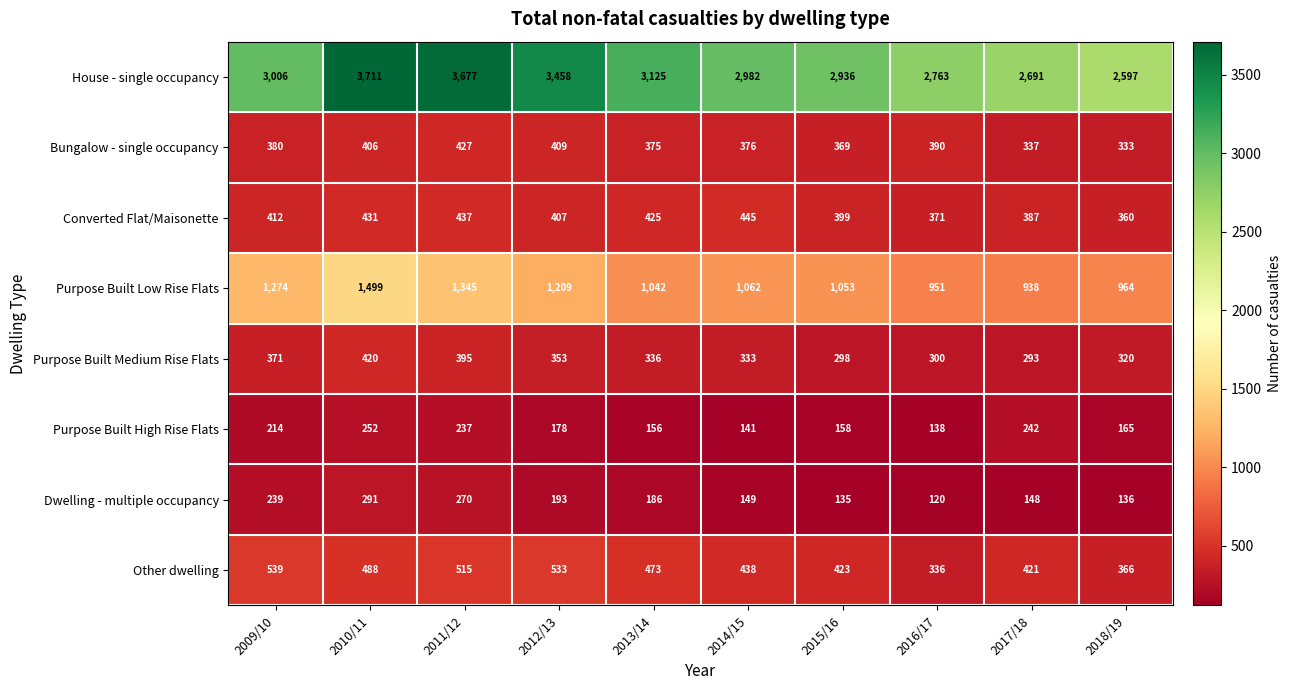

Rank the series at 2011/12 from lowest to highest value.

Purpose Built High Rise Flats, Dwelling - multiple occupancy, Purpose Built Medium Rise Flats, Bungalow - single occupancy, Converted Flat/Maisonette, Other dwelling, Purpose Built Low Rise Flats, House - single occupancy